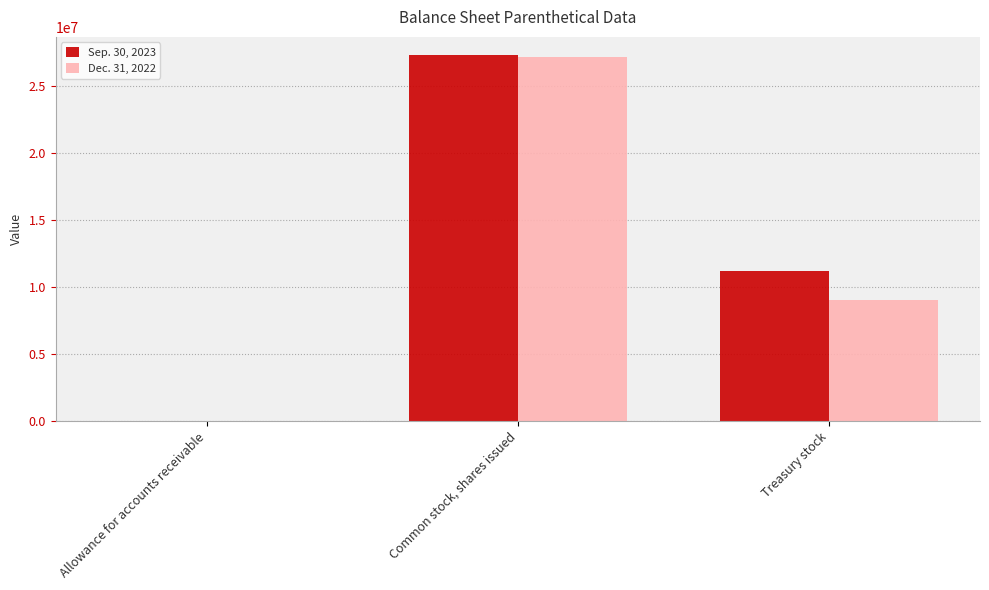

What is the sum of the Sep. 30, 2023 values at Allowance for accounts receivable and Common stock, shares issued?

27259986